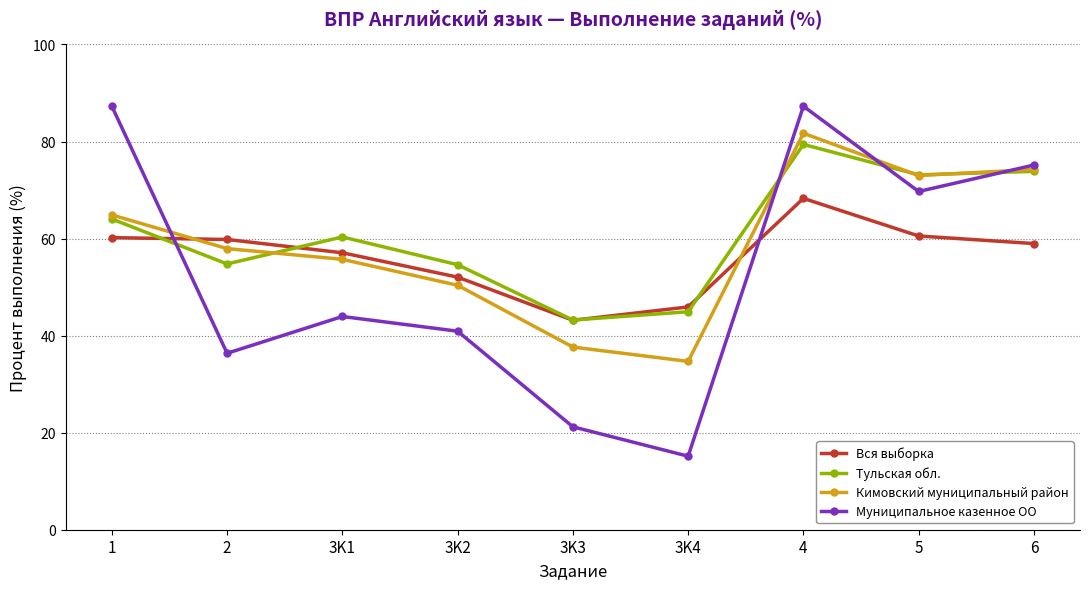

List the series in order of their peak value, lowest first.

Вся выборка, Тульская обл., Кимовский муниципальный район, Муниципальное казенное ОО